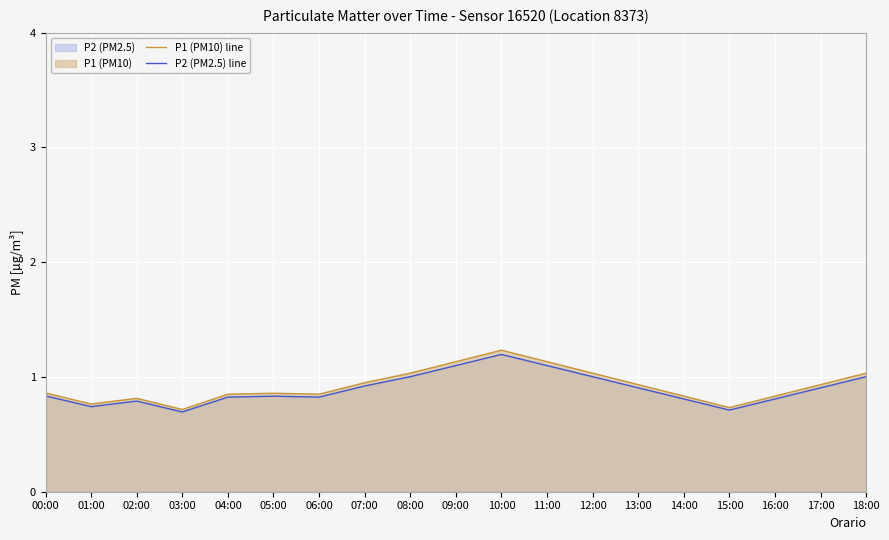

Is the value of P1 (PM10) line at 18:00 greater than the value of P2 (PM2.5) line at 15:00?

Yes